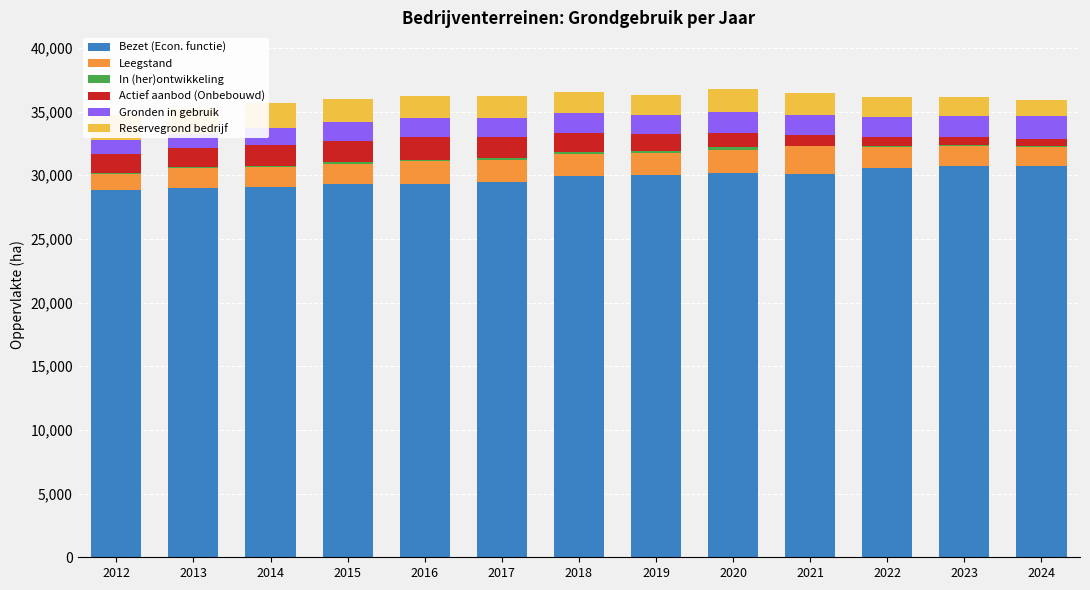

What is the minimum value shown in the chart?

9.8